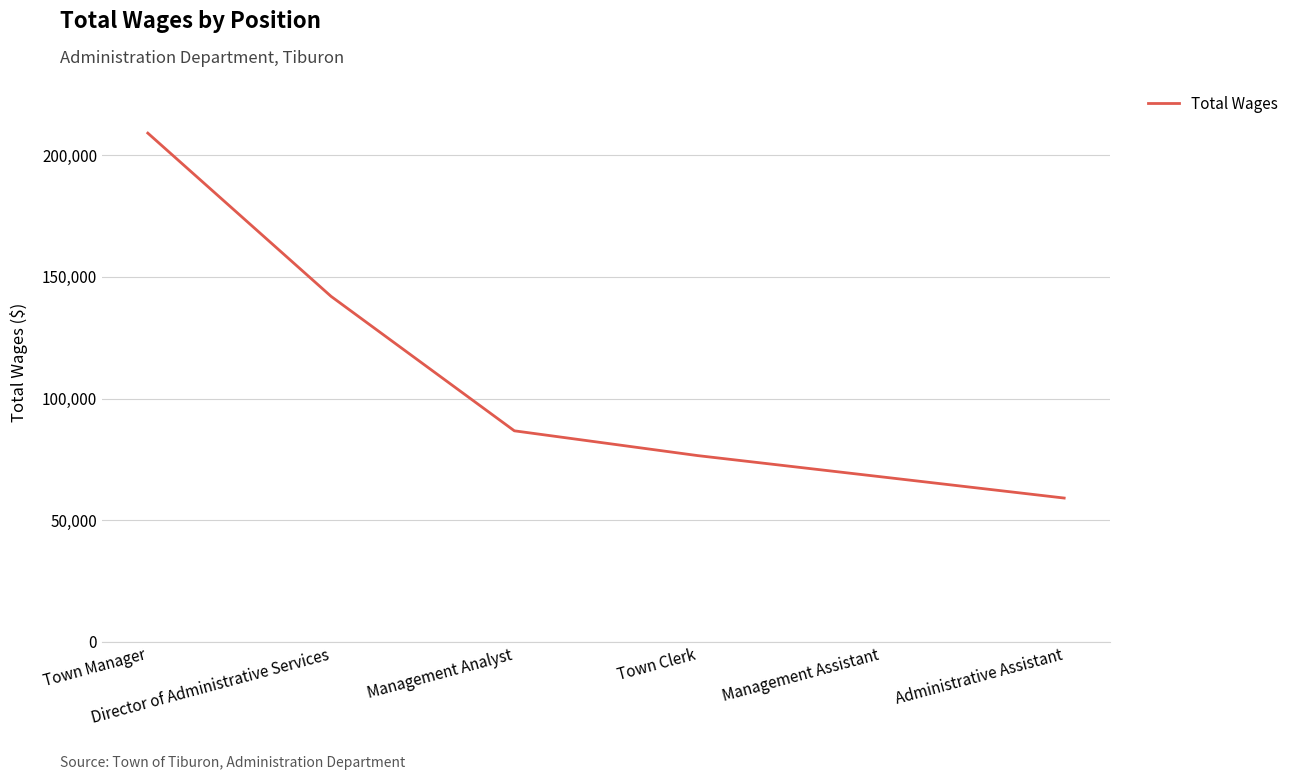

Where is the data nearest to the value 134064?

Director of Administrative Services